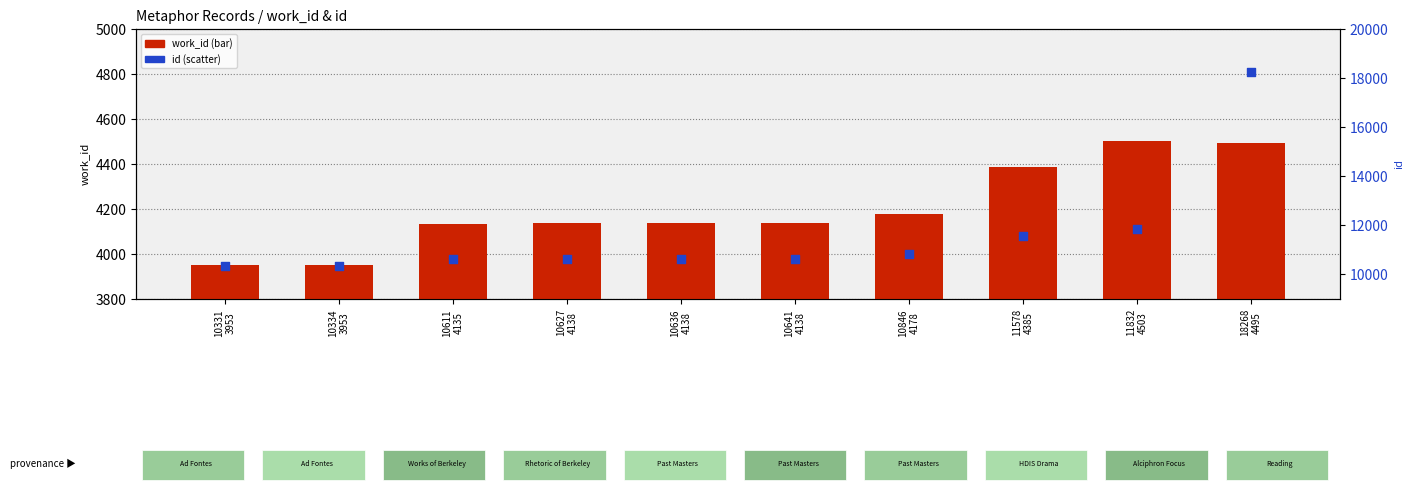

At which category is the sum across all series the highest?

18268
4495